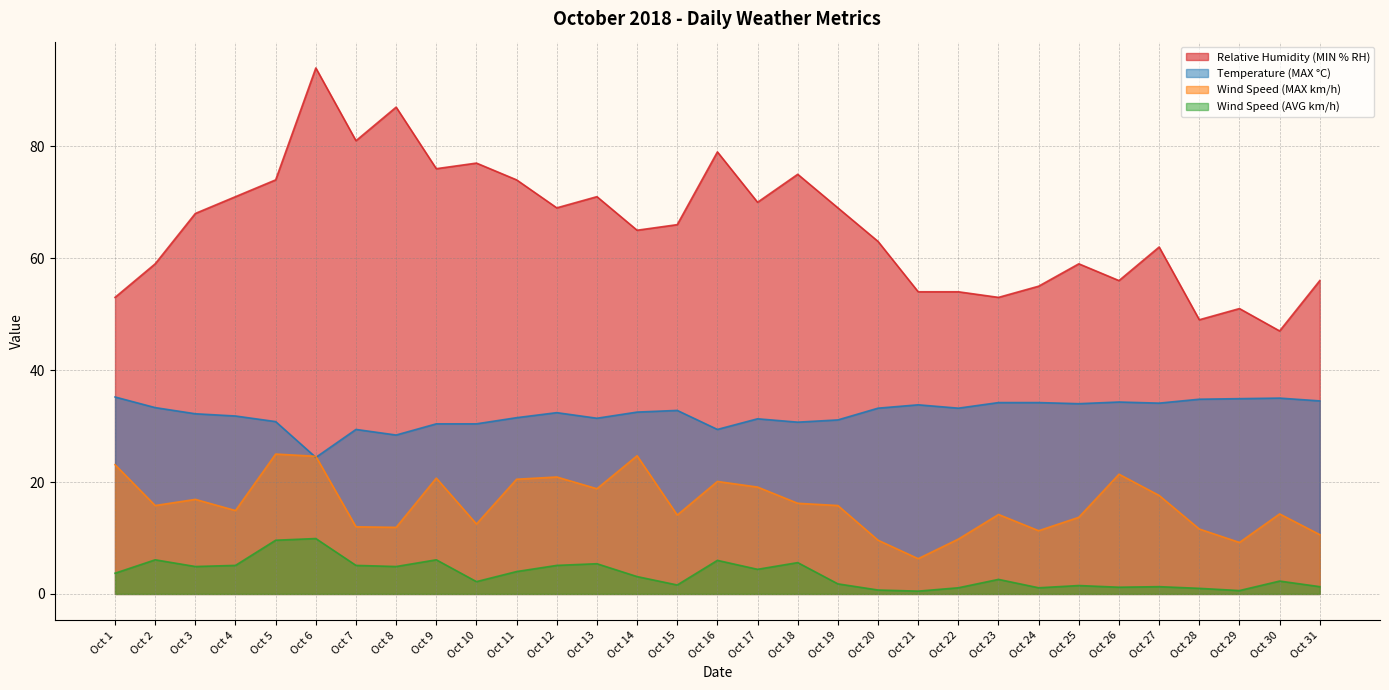

Reading right to left, extract all data points from this chart.

Temperature (MAX °C): Oct 31=34.5	Oct 30=35.0	Oct 29=34.9	Oct 28=34.8	Oct 27=34.1	Oct 26=34.3	Oct 25=34.0	Oct 24=34.2	Oct 23=34.2	Oct 22=33.2	Oct 21=33.8	Oct 20=33.2	Oct 19=31.1	Oct 18=30.7	Oct 17=31.3	Oct 16=29.4	Oct 15=32.8	Oct 14=32.5	Oct 13=31.4	Oct 12=32.4	Oct 11=31.5	Oct 10=30.4	Oct 9=30.4	Oct 8=28.4	Oct 7=29.4	Oct 6=24.4	Oct 5=30.8	Oct 4=31.8	Oct 3=32.2	Oct 2=33.3	Oct 1=35.2
Relative Humidity (MIN % RH): Oct 31=56.0	Oct 30=47.0	Oct 29=51.0	Oct 28=49.0	Oct 27=62.0	Oct 26=56.0	Oct 25=59.0	Oct 24=55.0	Oct 23=53.0	Oct 22=54.0	Oct 21=54.0	Oct 20=63.0	Oct 19=69.0	Oct 18=75.0	Oct 17=70.0	Oct 16=79.0	Oct 15=66.0	Oct 14=65.0	Oct 13=71.0	Oct 12=69.0	Oct 11=74.0	Oct 10=77.0	Oct 9=76.0	Oct 8=87.0	Oct 7=81.0	Oct 6=94.0	Oct 5=74.0	Oct 4=71.0	Oct 3=68.0	Oct 2=59.0	Oct 1=53.0
Wind Speed (MAX km/h): Oct 31=10.6	Oct 30=14.3	Oct 29=9.2	Oct 28=11.6	Oct 27=17.6	Oct 26=21.4	Oct 25=13.7	Oct 24=11.3	Oct 23=14.2	Oct 22=9.8	Oct 21=6.3	Oct 20=9.6	Oct 19=15.8	Oct 18=16.2	Oct 17=19.1	Oct 16=20.1	Oct 15=14.1	Oct 14=24.7	Oct 13=18.8	Oct 12=20.9	Oct 11=20.5	Oct 10=12.5	Oct 9=20.7	Oct 8=11.9	Oct 7=12.0	Oct 6=24.6	Oct 5=25.0	Oct 4=14.9	Oct 3=16.9	Oct 2=15.8	Oct 1=23.1
Wind Speed (AVG km/h): Oct 31=1.3	Oct 30=2.3	Oct 29=0.6	Oct 28=1.0	Oct 27=1.3	Oct 26=1.2	Oct 25=1.5	Oct 24=1.1	Oct 23=2.6	Oct 22=1.1	Oct 21=0.5	Oct 20=0.7	Oct 19=1.8	Oct 18=5.6	Oct 17=4.4	Oct 16=6.0	Oct 15=1.6	Oct 14=3.1	Oct 13=5.4	Oct 12=5.1	Oct 11=4.0	Oct 10=2.2	Oct 9=6.1	Oct 8=4.9	Oct 7=5.1	Oct 6=9.9	Oct 5=9.6	Oct 4=5.1	Oct 3=4.9	Oct 2=6.1	Oct 1=3.7